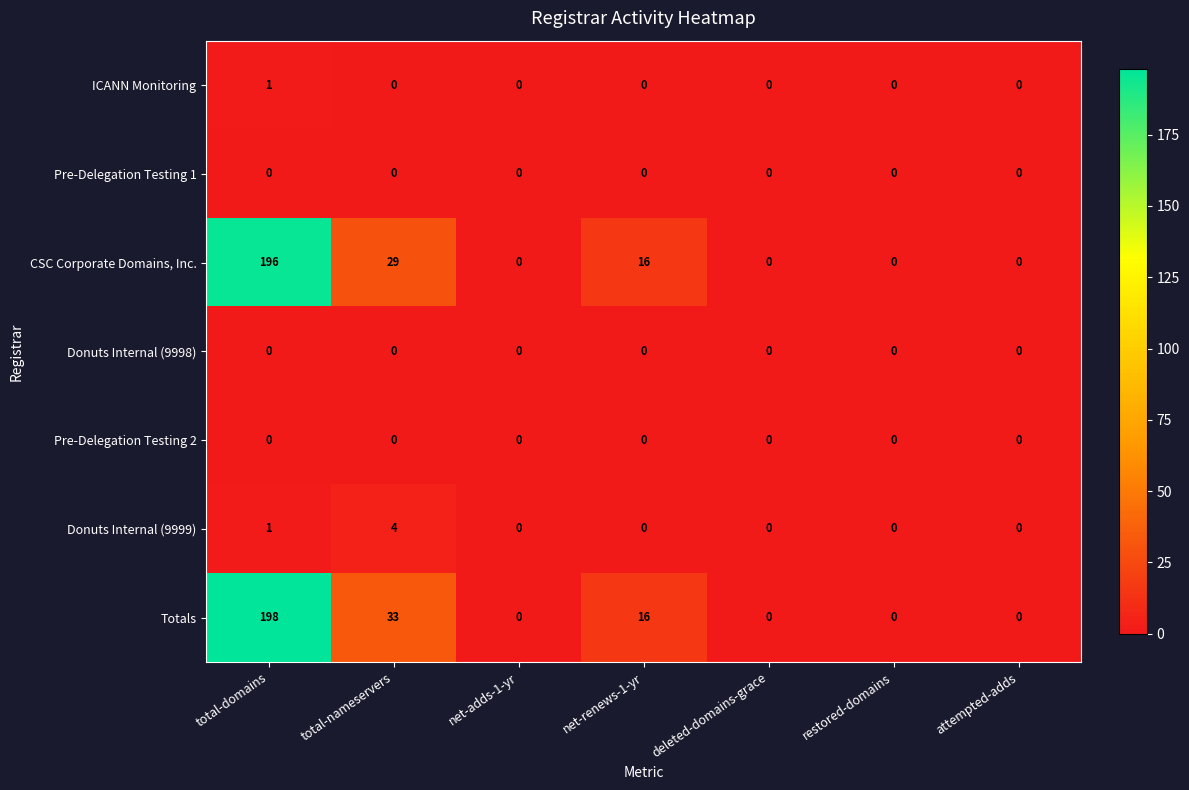

What is the sum of all CSC Corporate Domains, Inc. values?

241